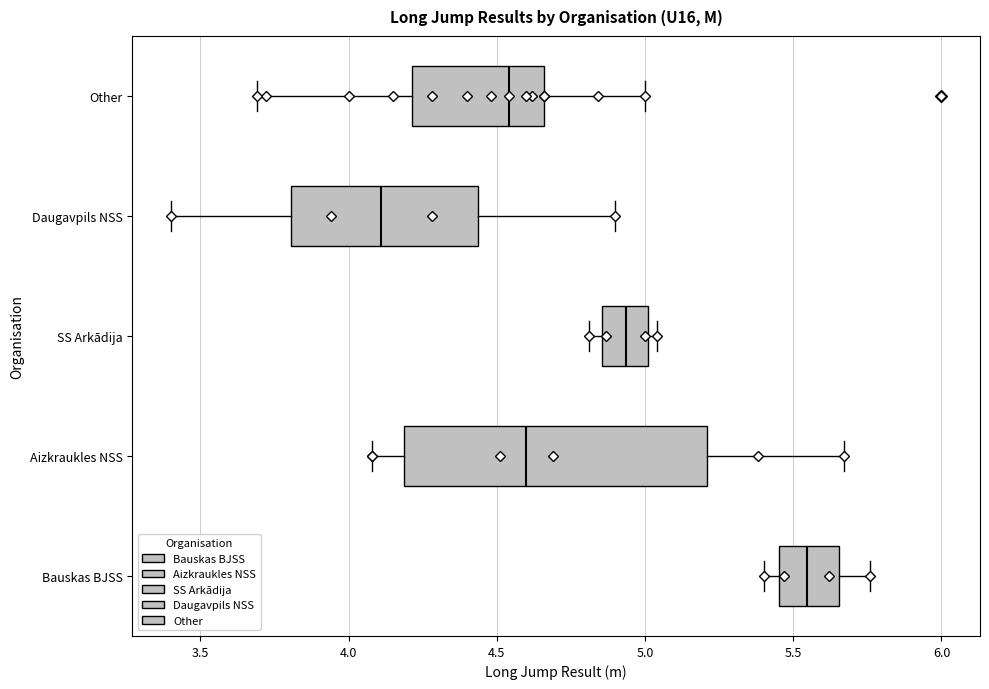

Which box is the widest, from its left edge to its right edge?

Aizkraukles NSS